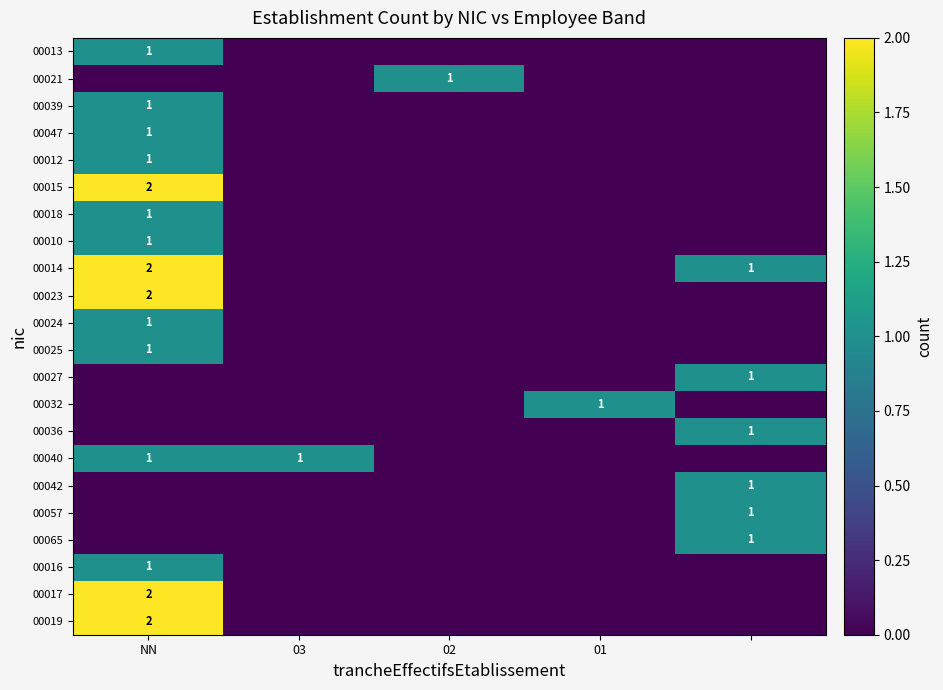

The value of 00010 at NN is 2. True or false?

False